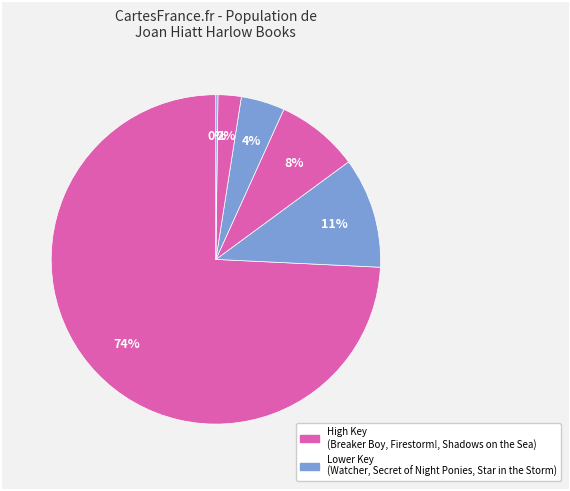

Which category has the smallest portion of the pie?

Star in the Storm